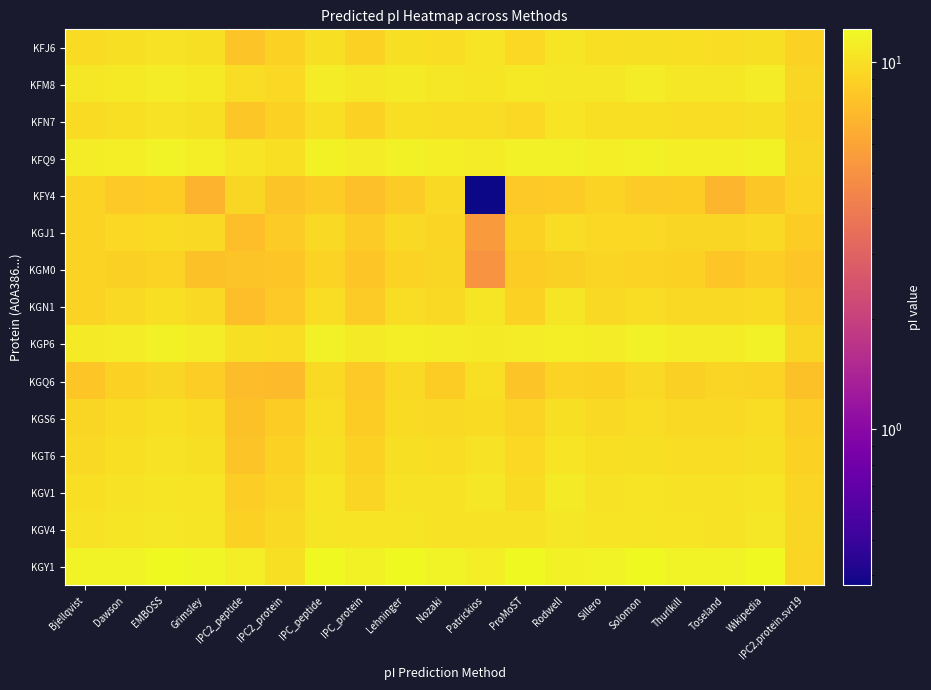

Which series changed the most between Dawson and Grimsley?

KFY4